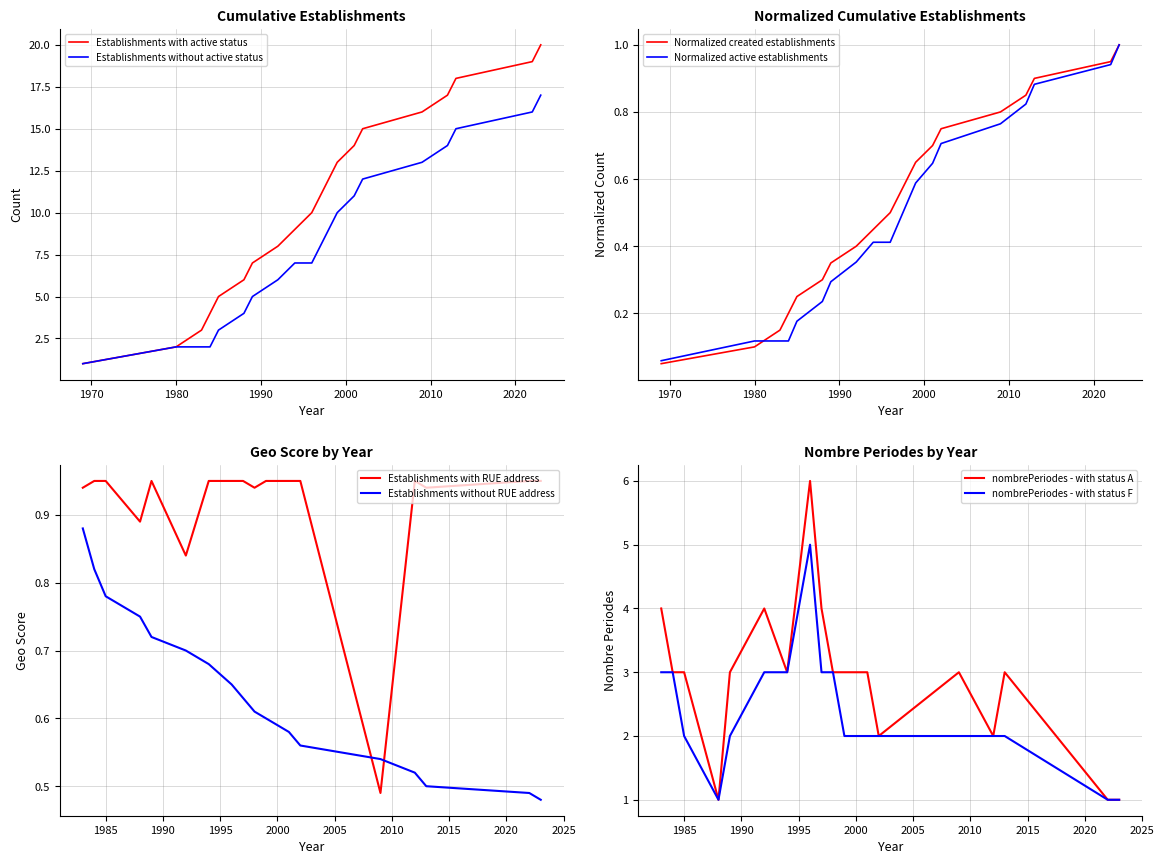

At which label is Active Establishments (cumulative) closest to 9?

1998